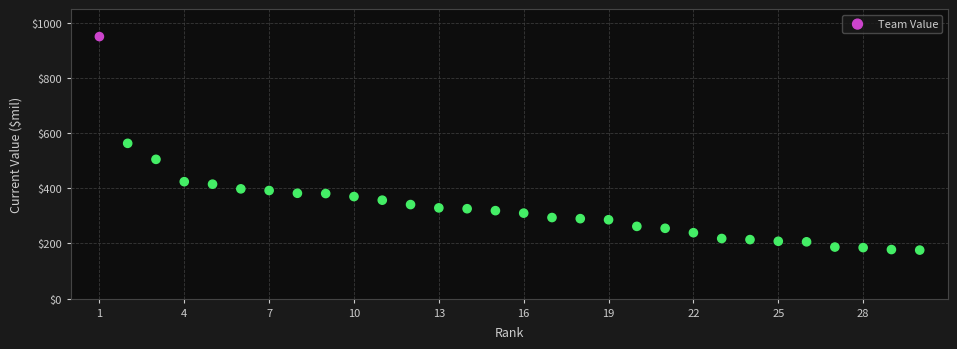

What is the range of X values (max minus min)?

29